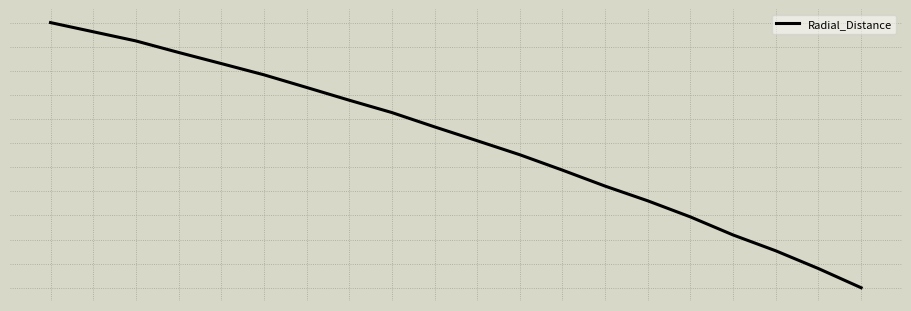

Does the chart have visible grid lines?

Yes